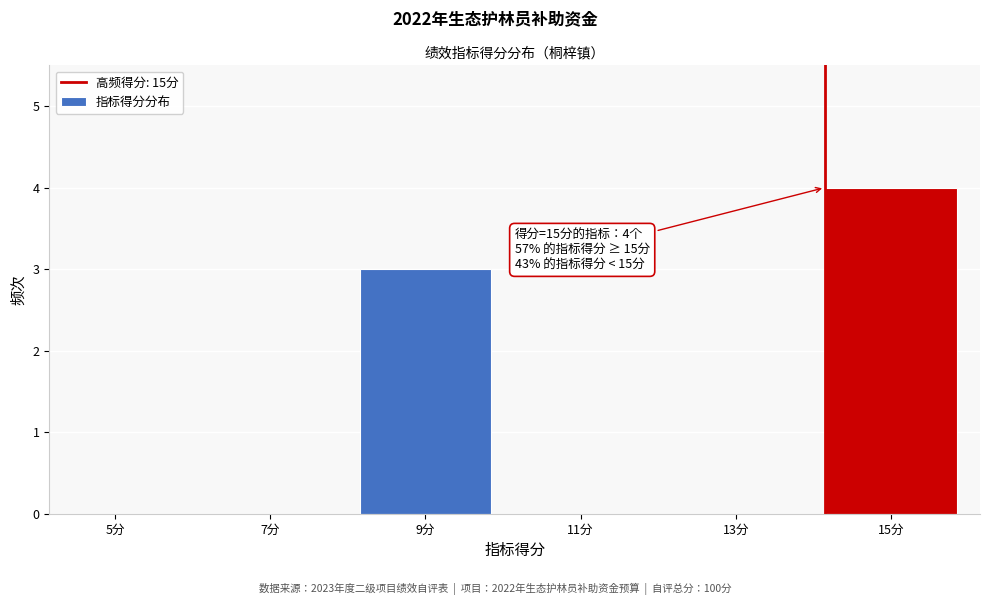

Reading left to right, list all the values displayed in this chart.

5分=0	7分=0	9分=3	11分=0	13分=0	15分=4